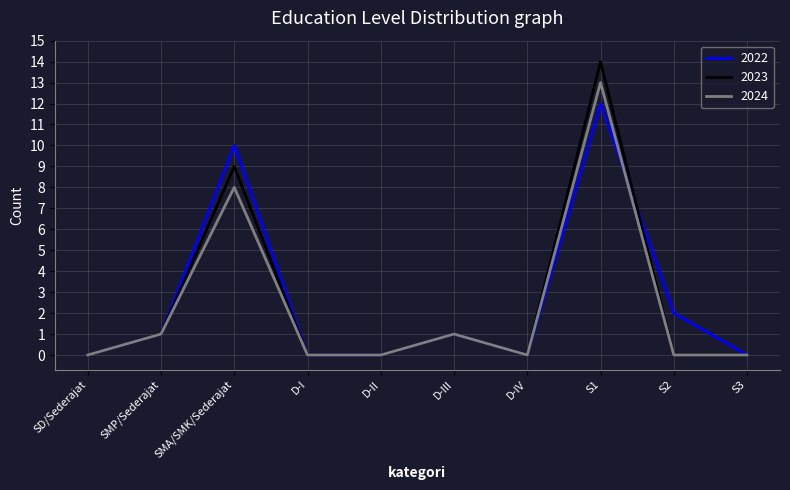

Which series has the widest spread of values?

2023